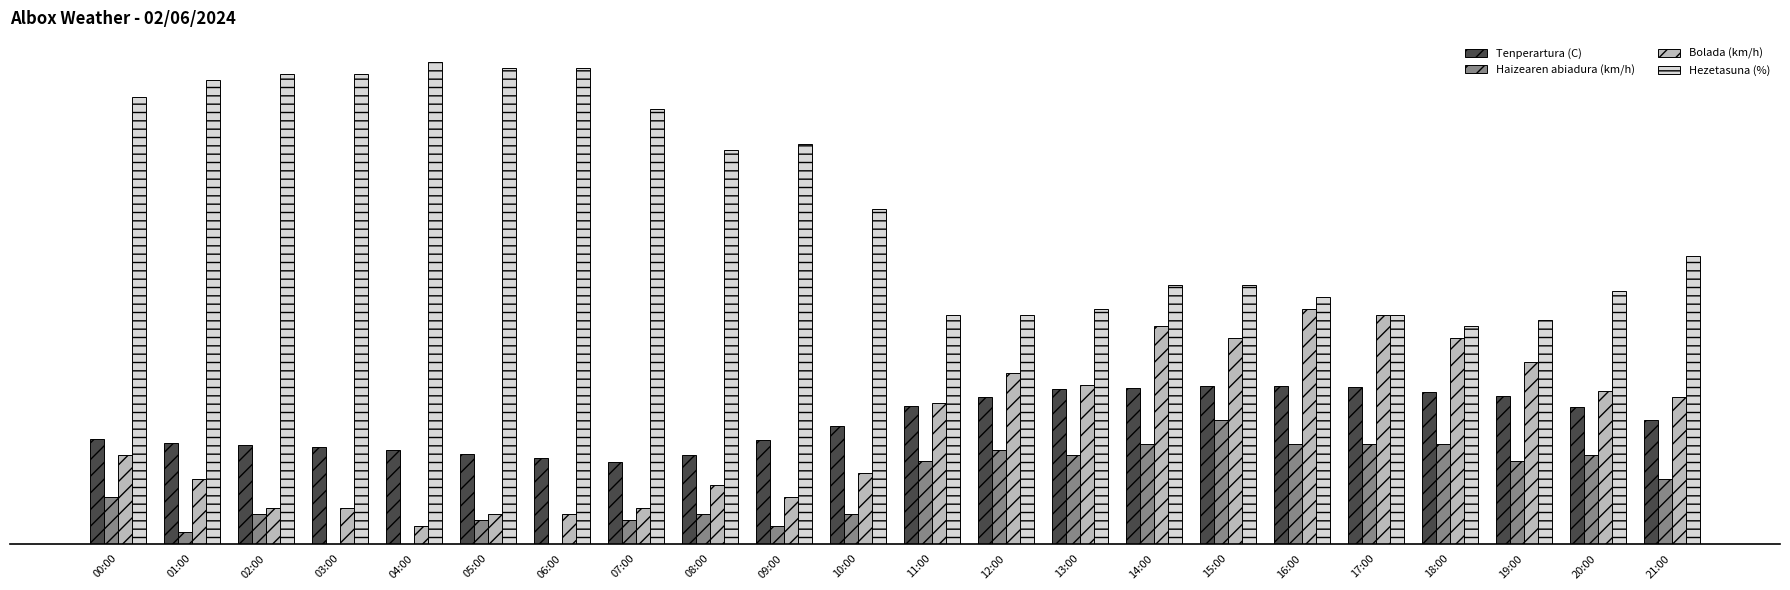

Are the bars grouped side by side (vs. stacked)?

Yes